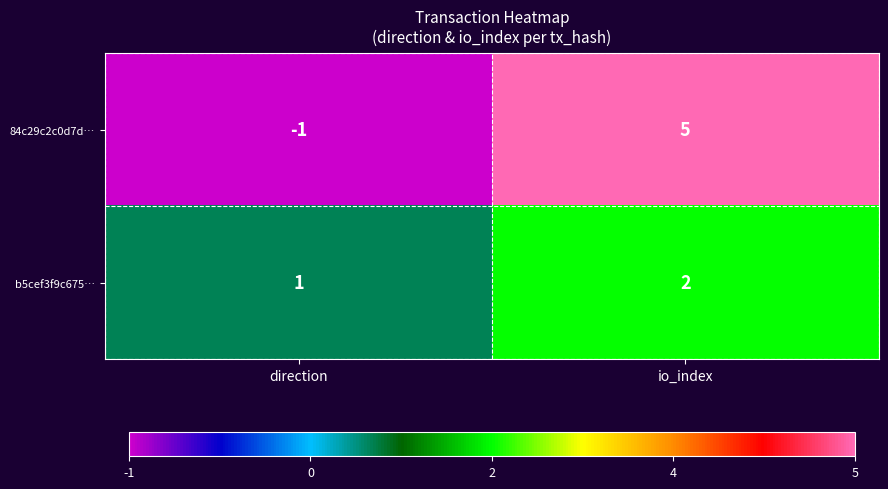

At direction, list the series in order from smallest to largest.

84c29c2c0d7d…, b5cef3f9c675…